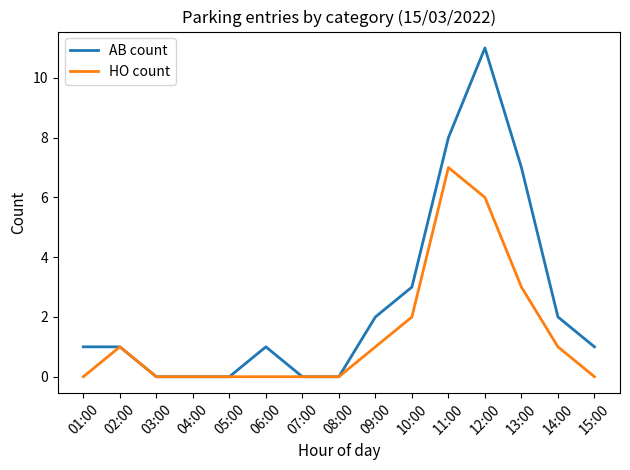

Reading left to right, extract all data points from this chart.

AB count: 1	1	0	0	0	1	0	0	2	3	8	11	7	2	1
HO count: 0	1	0	0	0	0	0	0	1	2	7	6	3	1	0